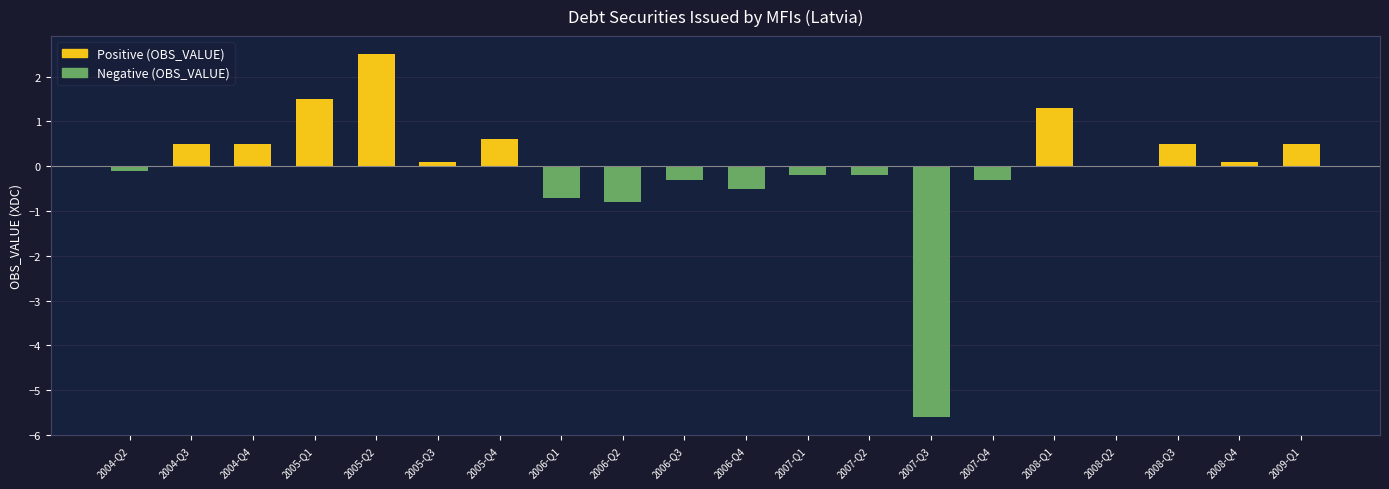

At 2008-Q3, list the series in order from largest to smallest.

Positive (OBS_VALUE), Negative (OBS_VALUE)